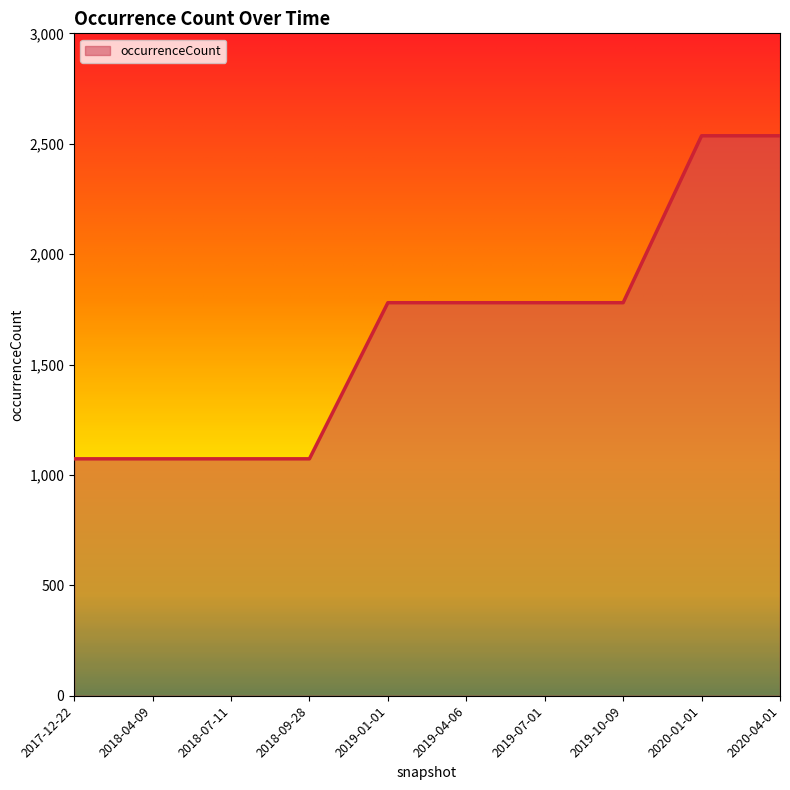

What is the approximate value at 2018-09-28, to the nearest 50?

1050